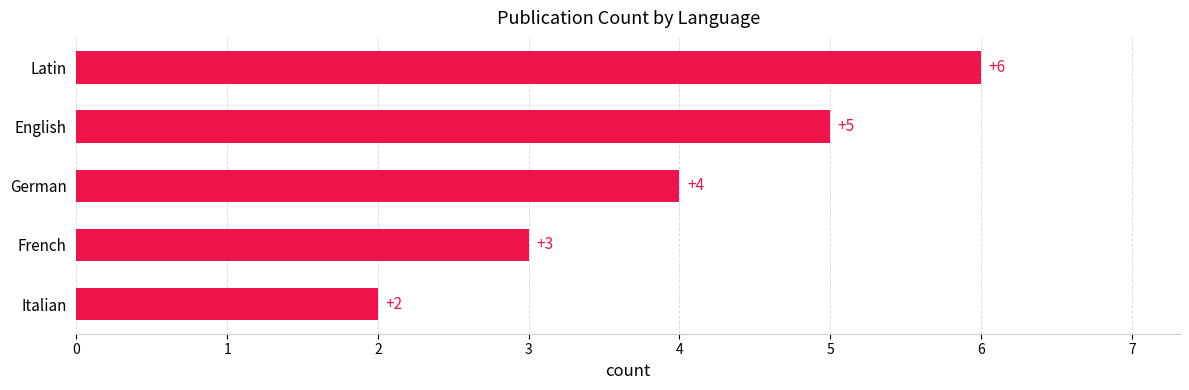

The chart shows a value of 4 at German. True or false?

True